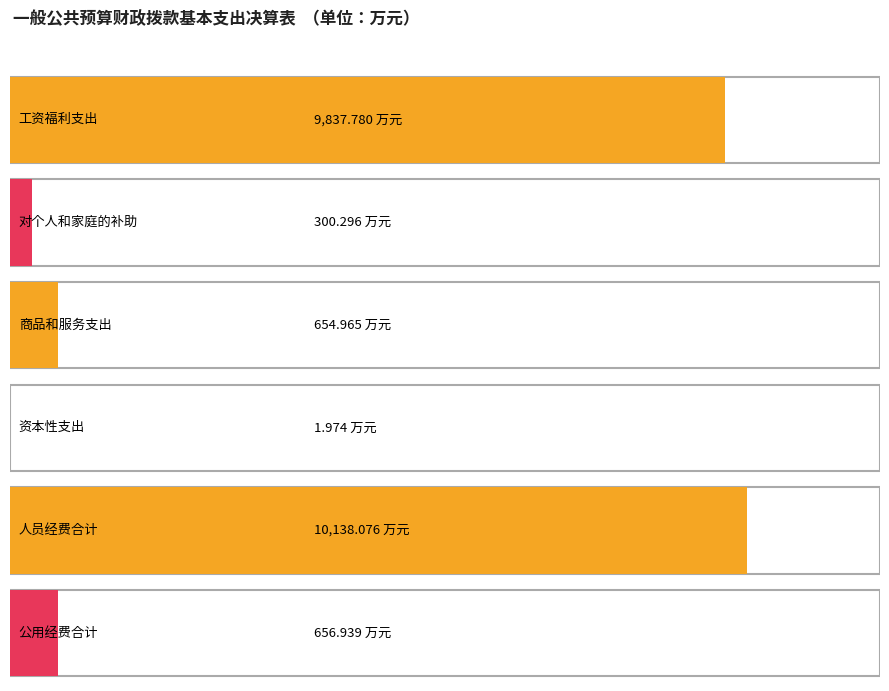

Reading right to left, what are all the values shown in this chart?

656.9	10138.1	2.0	655.0	300.3	9837.8